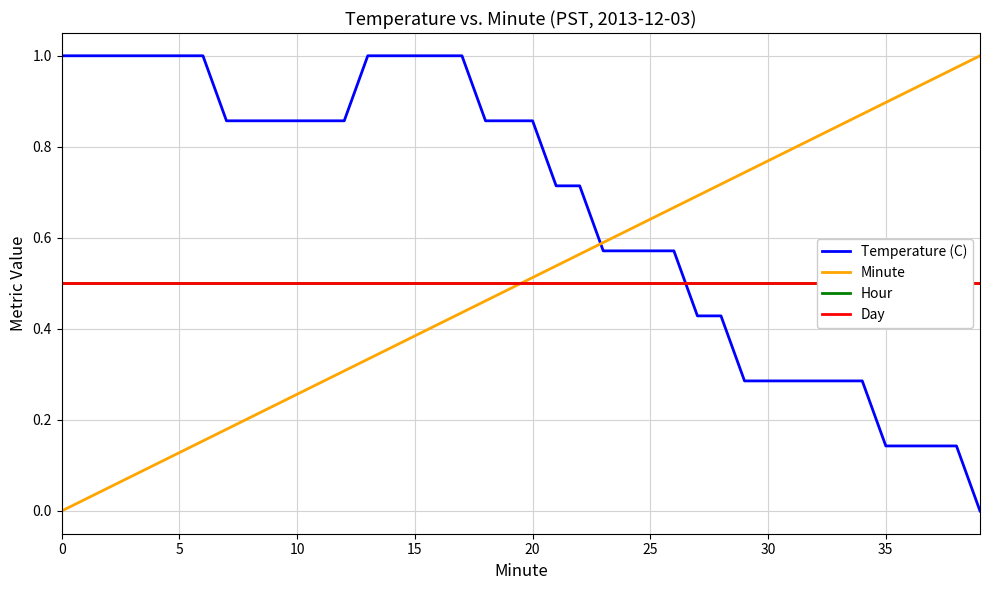

How many times do Temperature (C) and Minute cross each other?

1